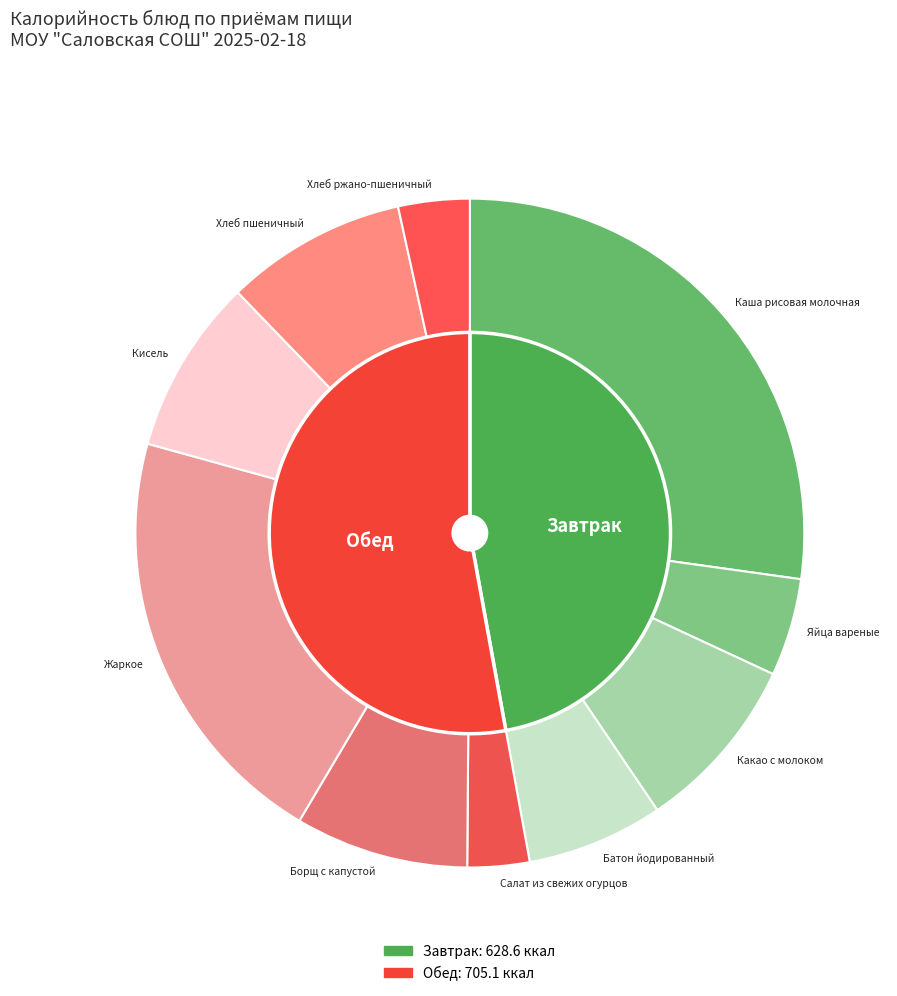

Does Яйца вареные account for over 50% of the chart?

No